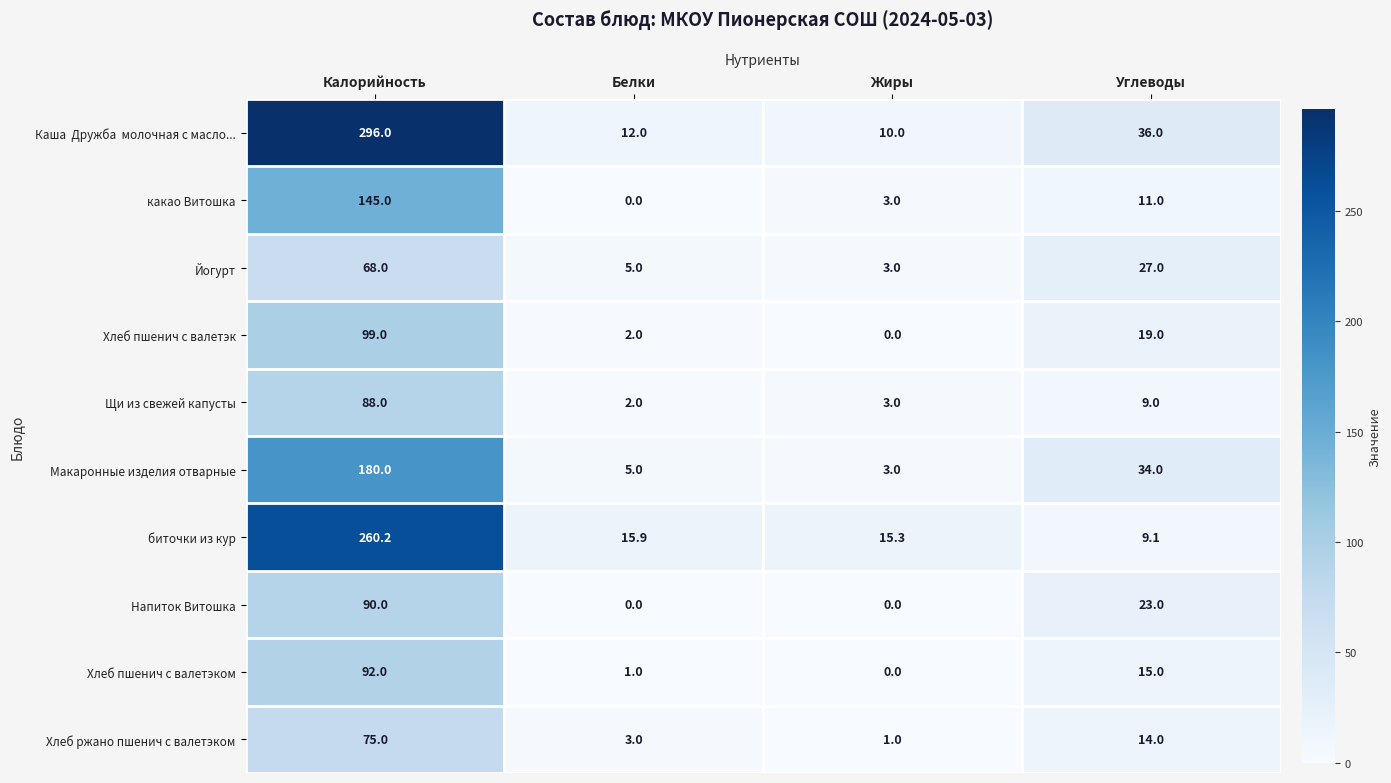

What is the spread (max minus min) of values at Белки?

15.9